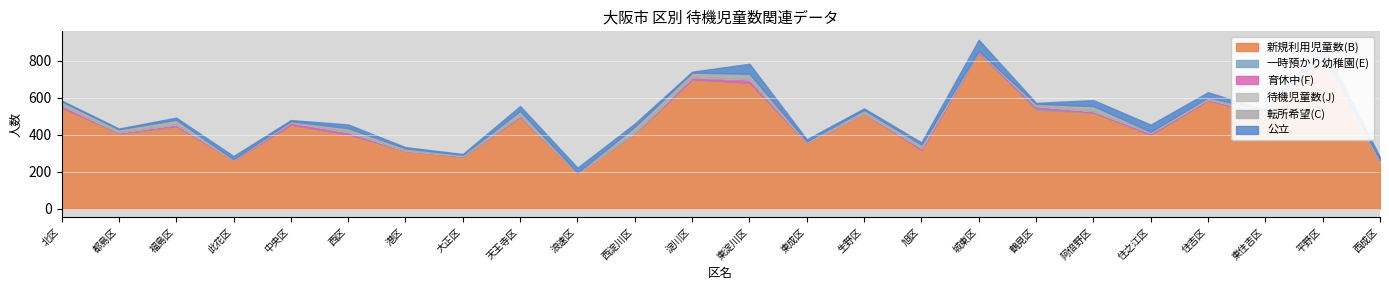

What is the label of the 5th point from the right?

住之江区